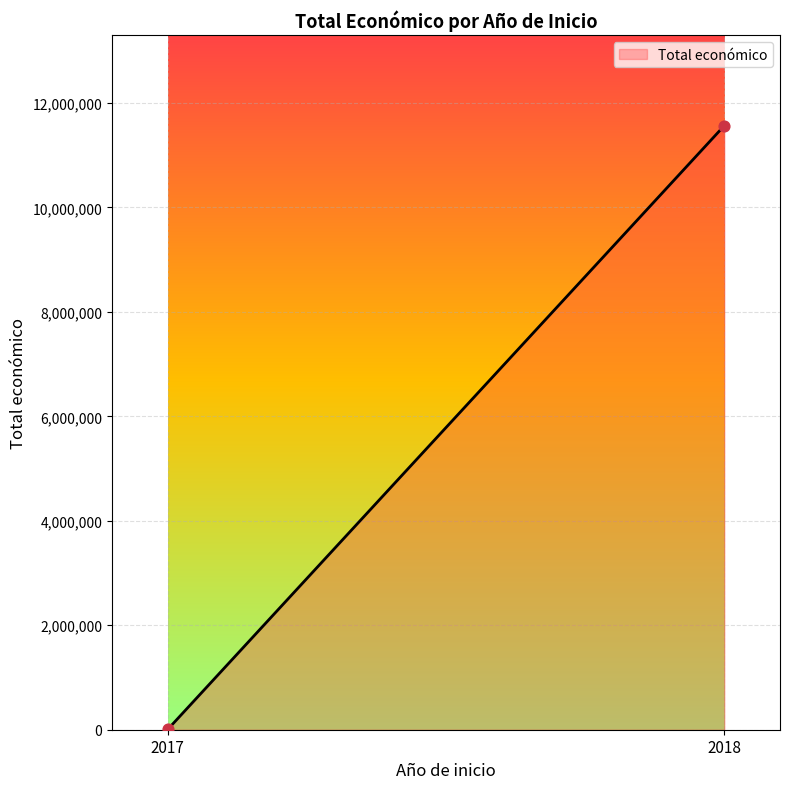

What is the average Y value?

5784916